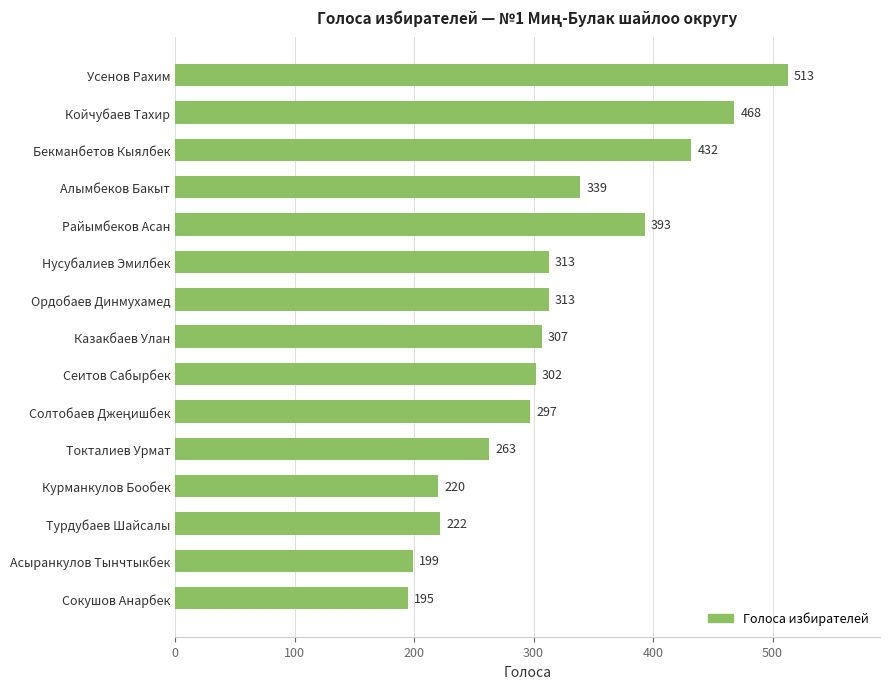

Reading bottom to top, transcribe all the data shown in this chart.

195	199	222	220	263	297	302	307	313	313	393	339	432	468	513